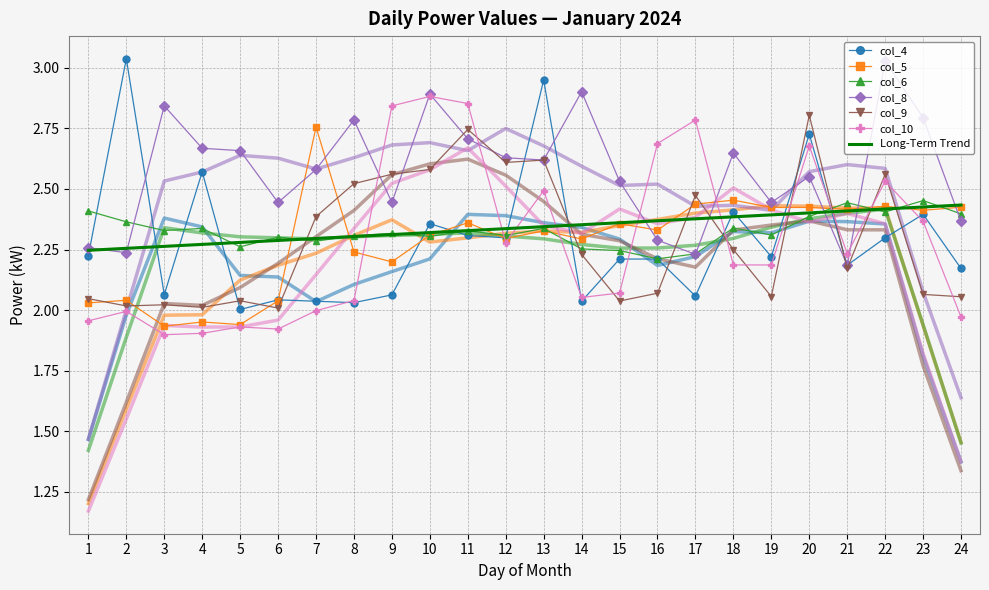

Reading left to right, list all the values displayed in this chart.

col_4: 1=2.2	2=3.0	3=2.1	4=2.6	5=2.0	6=2.0	7=2.0	8=2.0	9=2.1	10=2.4	11=2.3	12=2.3	13=3.0	14=2.0	15=2.2	16=2.2	17=2.1	18=2.4	19=2.2	20=2.7	21=2.2	22=2.3	23=2.4	24=2.2
col_5: 1=2.0	2=2.0	3=1.9	4=2.0	5=1.9	6=2.0	7=2.8	8=2.2	9=2.2	10=2.3	11=2.4	12=2.3	13=2.3	14=2.3	15=2.4	16=2.3	17=2.4	18=2.5	19=2.4	20=2.4	21=2.4	22=2.4	23=2.4	24=2.4
col_6: 1=2.4	2=2.4	3=2.3	4=2.3	5=2.3	6=2.3	7=2.3	8=2.3	9=2.3	10=2.3	11=2.3	12=2.3	13=2.3	14=2.3	15=2.2	16=2.2	17=2.2	18=2.3	19=2.3	20=2.4	21=2.4	22=2.4	23=2.5	24=2.4
col_8: 1=2.3	2=2.2	3=2.8	4=2.7	5=2.7	6=2.4	7=2.6	8=2.8	9=2.4	10=2.9	11=2.7	12=2.6	13=2.6	14=2.9	15=2.5	16=2.3	17=2.2	18=2.6	19=2.4	20=2.6	21=2.2	22=3.0	23=2.8	24=2.4
col_9: 1=2.0	2=2.0	3=2.0	4=2.0	5=2.0	6=2.0	7=2.4	8=2.5	9=2.6	10=2.6	11=2.7	12=2.6	13=2.6	14=2.2	15=2.0	16=2.1	17=2.5	18=2.2	19=2.1	20=2.8	21=2.2	22=2.6	23=2.1	24=2.1
col_10: 1=2.0	2=2.0	3=1.9	4=1.9	5=1.9	6=1.9	7=2.0	8=2.0	9=2.8	10=2.9	11=2.9	12=2.3	13=2.5	14=2.1	15=2.1	16=2.7	17=2.8	18=2.2	19=2.2	20=2.7	21=2.2	22=2.5	23=2.4	24=2.0